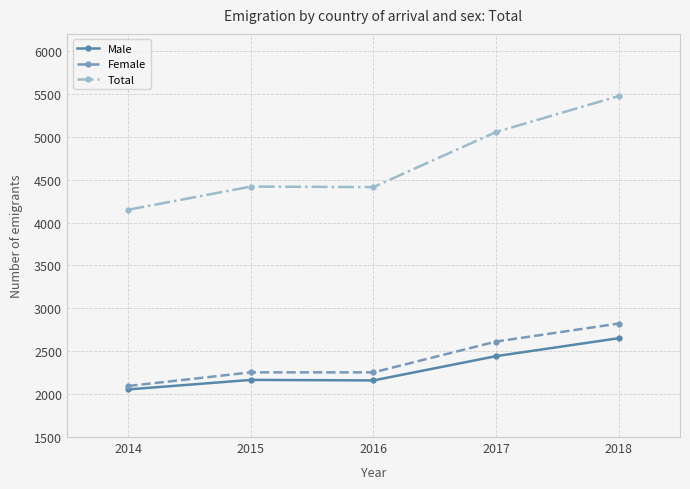

What is the value of the Female point at the 4th from the left?

2613